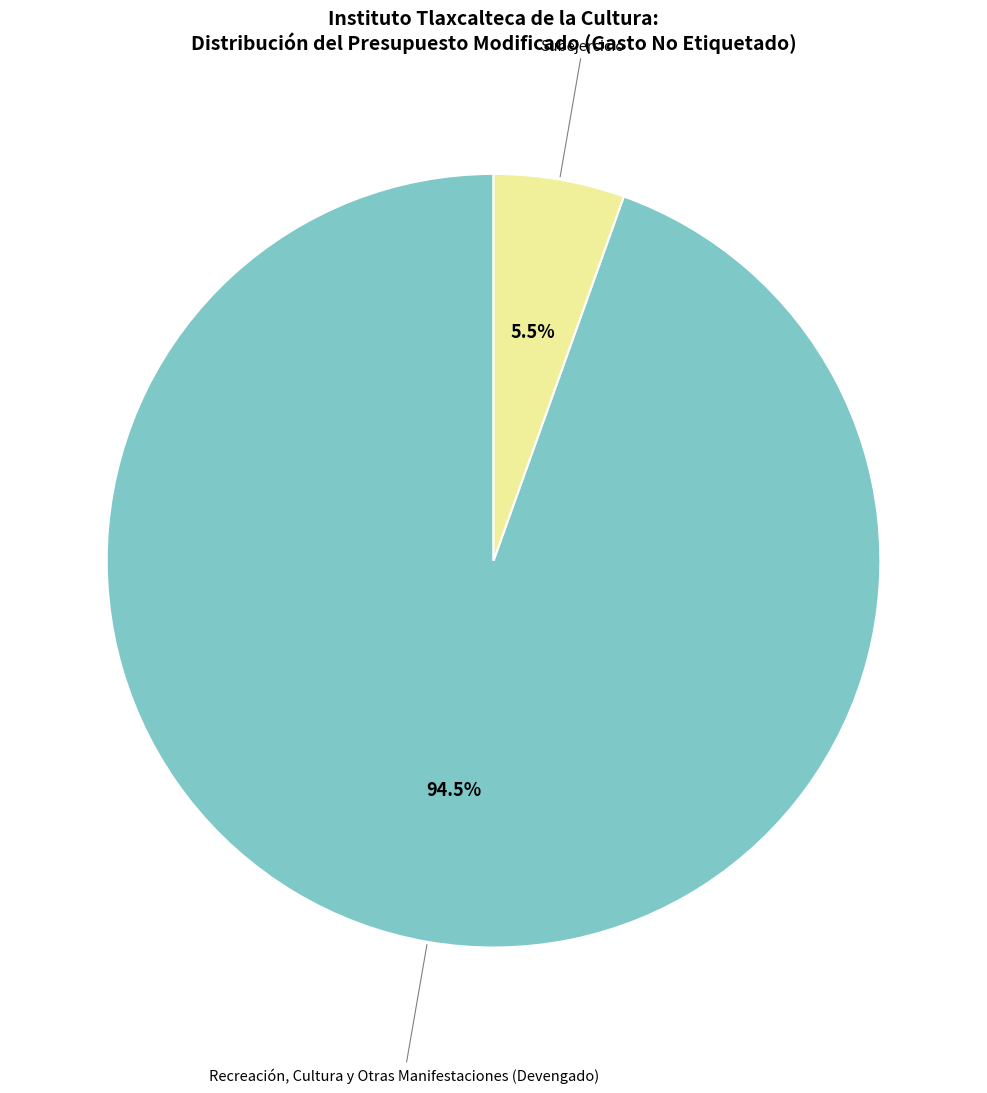

Is there any slice that represents more than half of the pie?

Yes